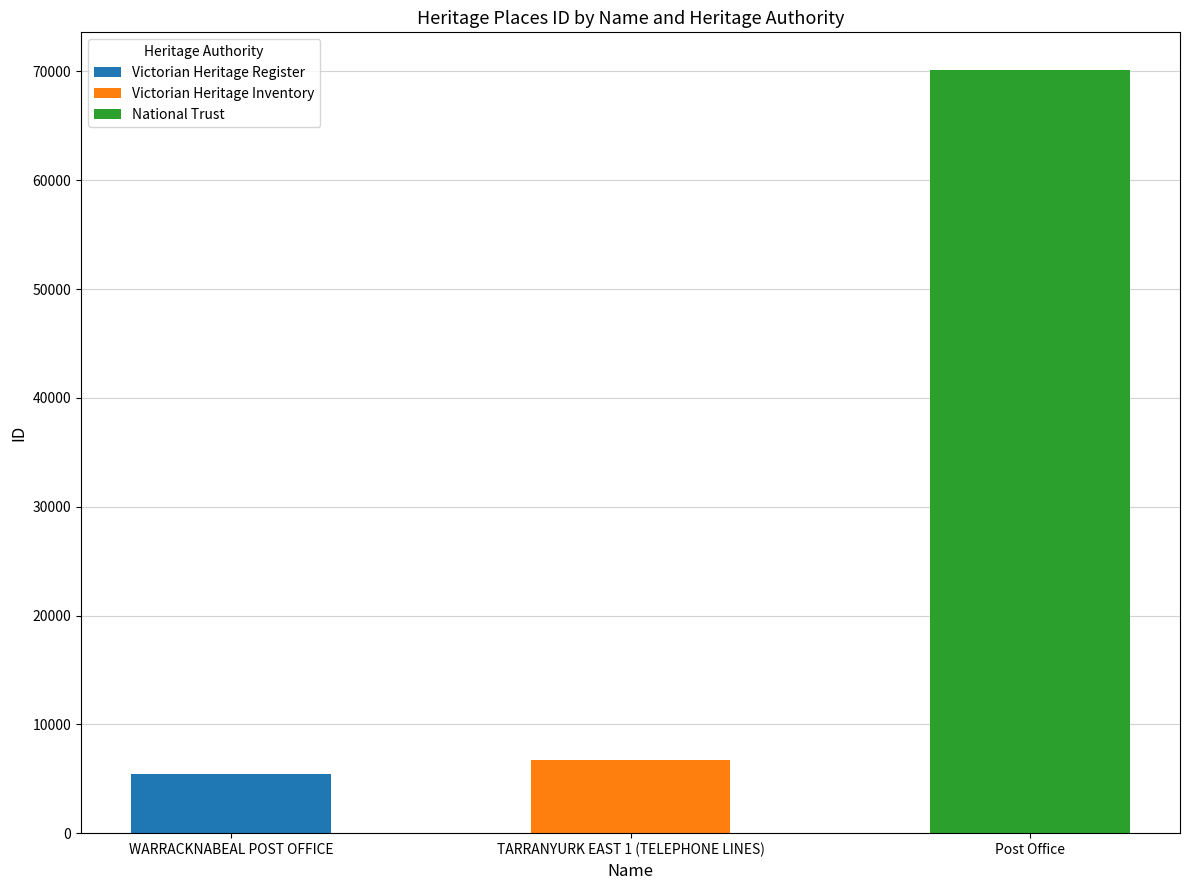

At which label does the data first exceed 6751?

Post Office